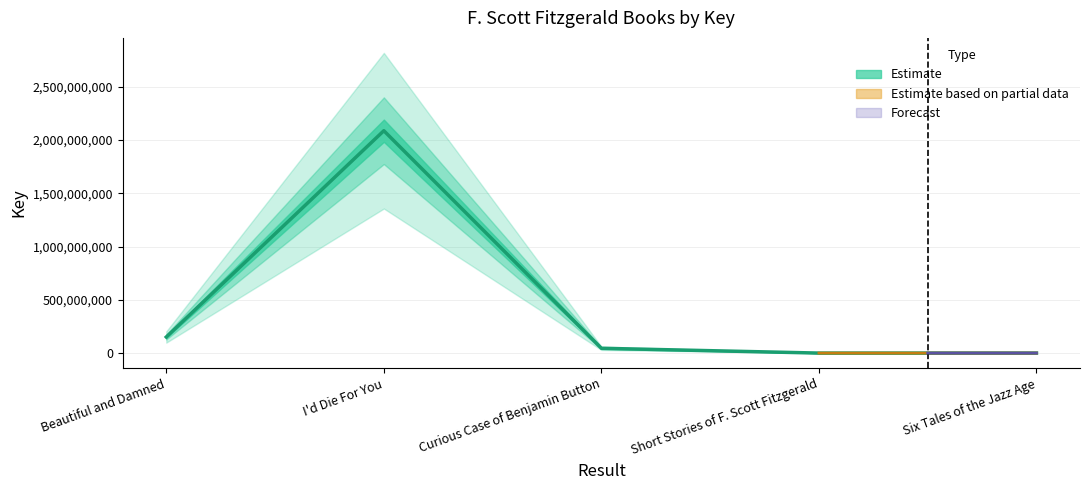

What is the label of the 1st point from the right?

Six Tales of the Jazz Age